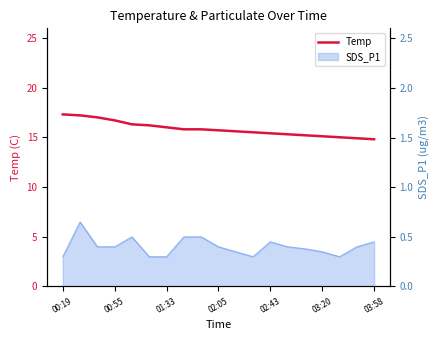

At which label does the data first exceed 15?

00:19